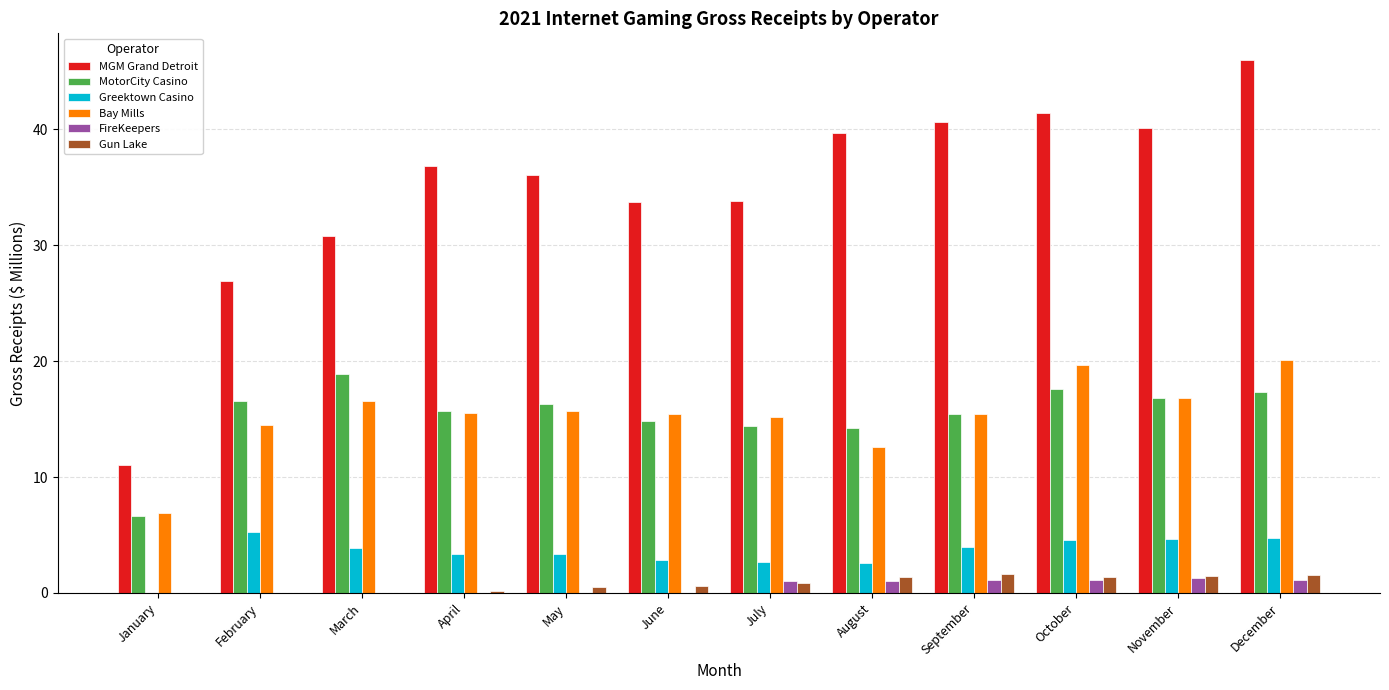

Between August and October, which series saw the biggest shift?

Bay Mills